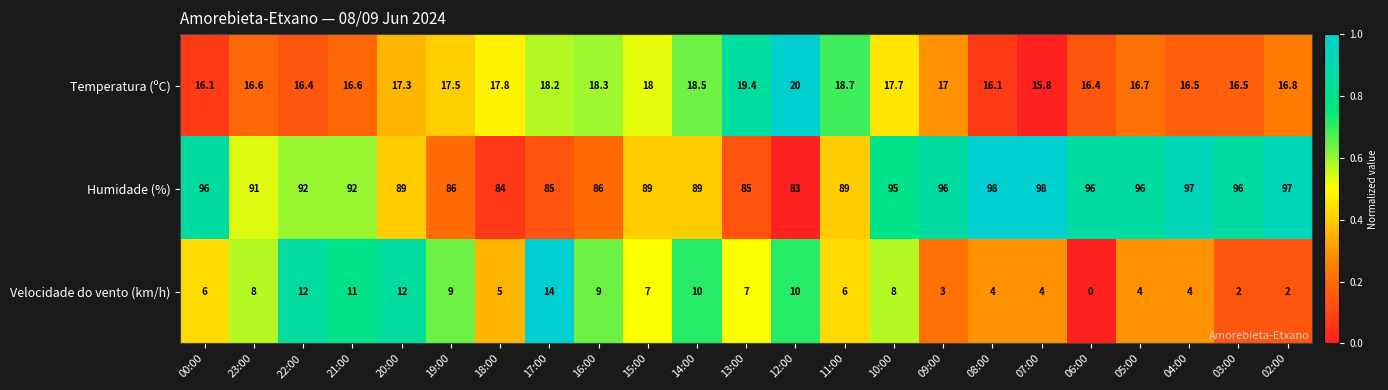

Count the number of data series in this chart.

3